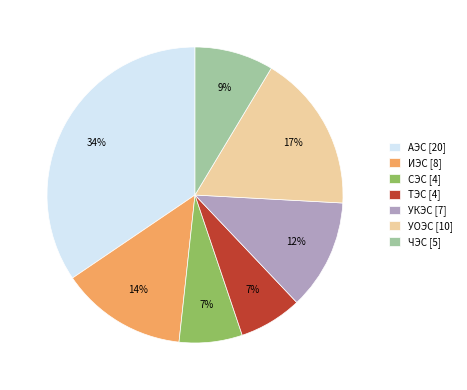

To the nearest percent, what portion does УКЭС [7] represent?

12%